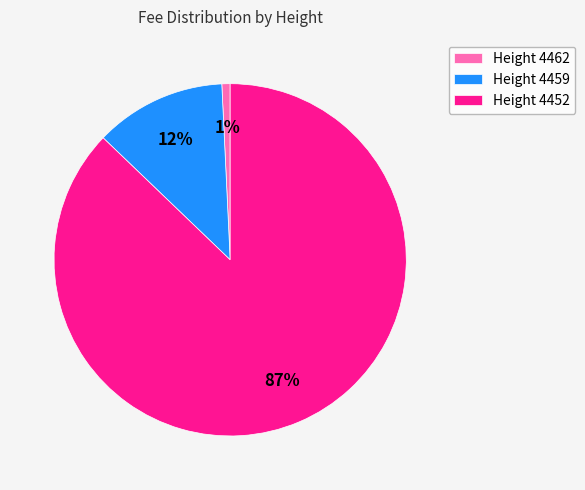

Do Height 4459 and Height 4452 together represent more than half of the pie?

Yes